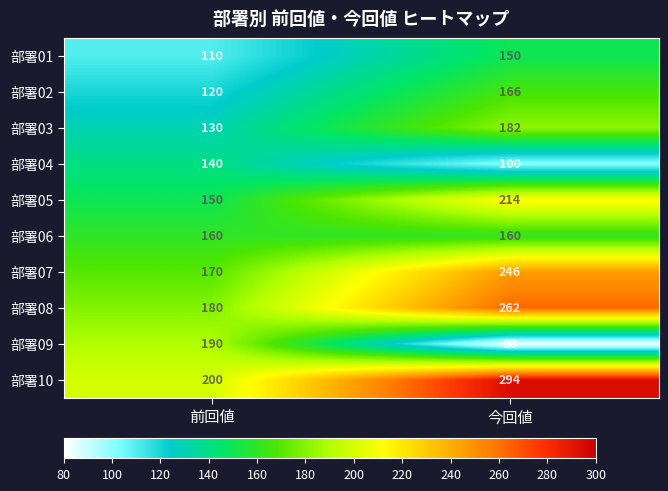

The value of 部署05 at 前回値 is 150. True or false?

True